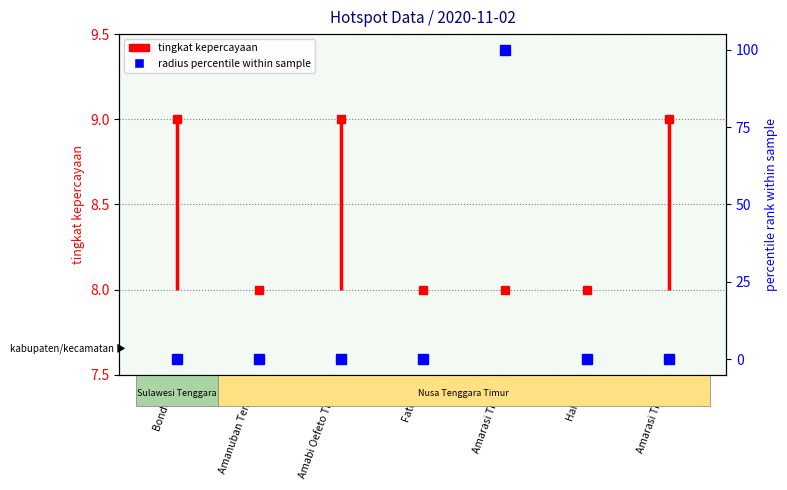

The chart shows a value of 55 at Amarasi Timur. True or false?

False